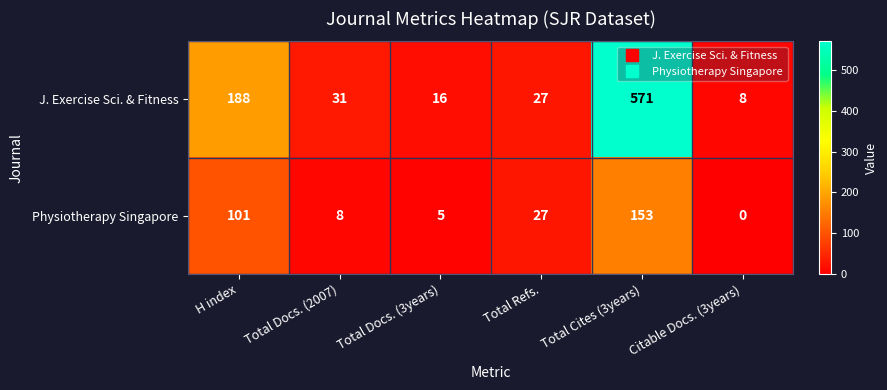

What is the total value across all series at Total Cites (3years)?

724